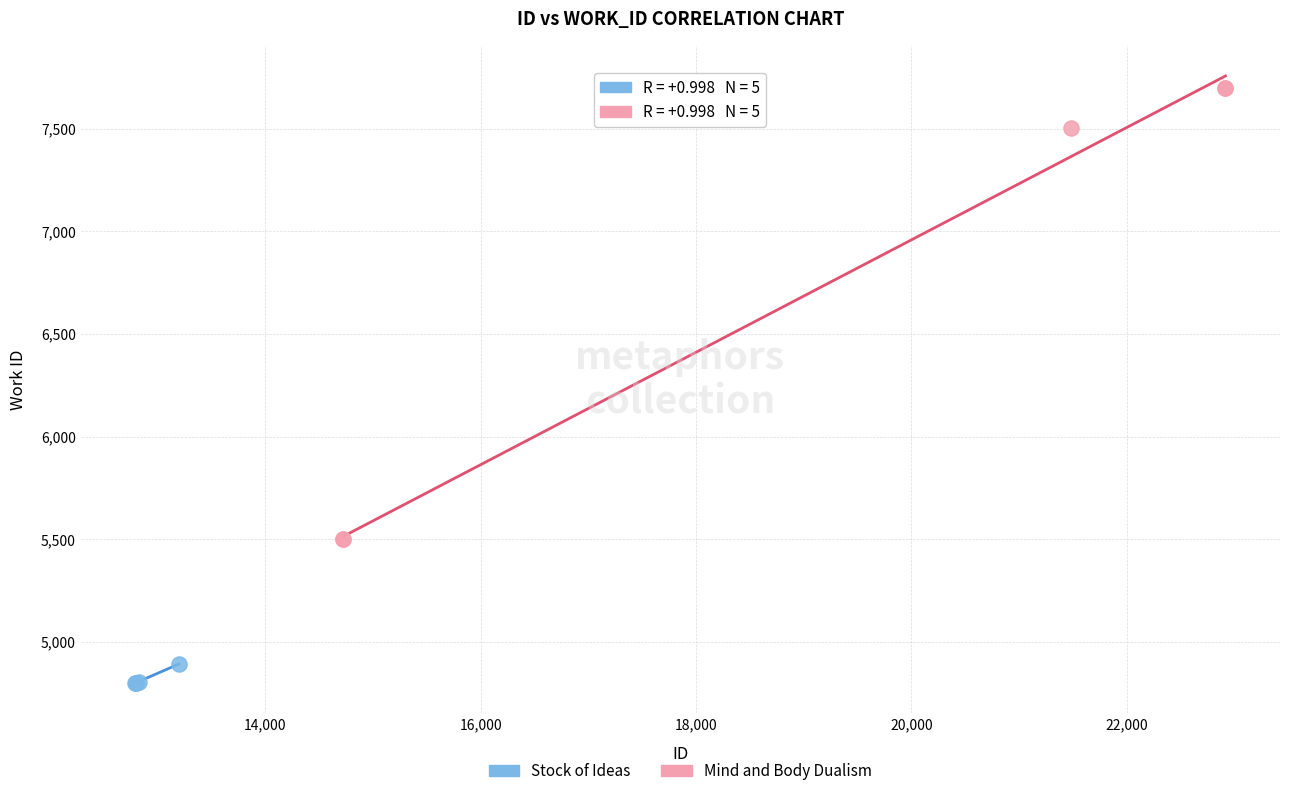

Which series contains the lowest Y value?

Stock of Ideas